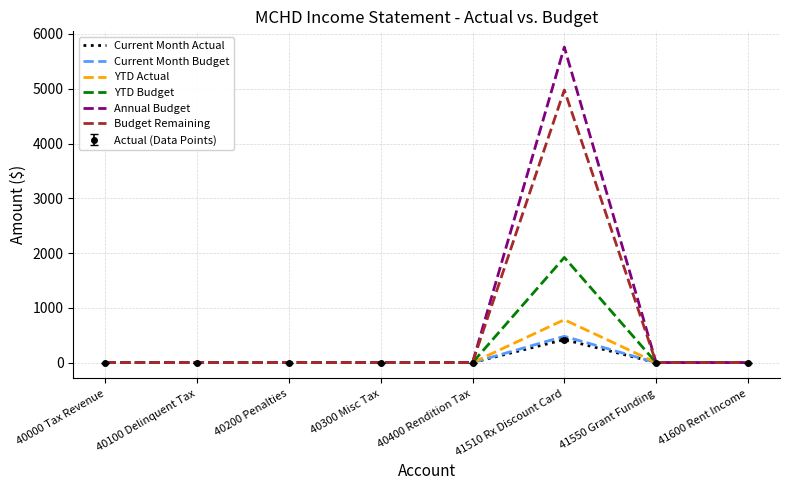

How many values in Current Month Actual are above zero?

1